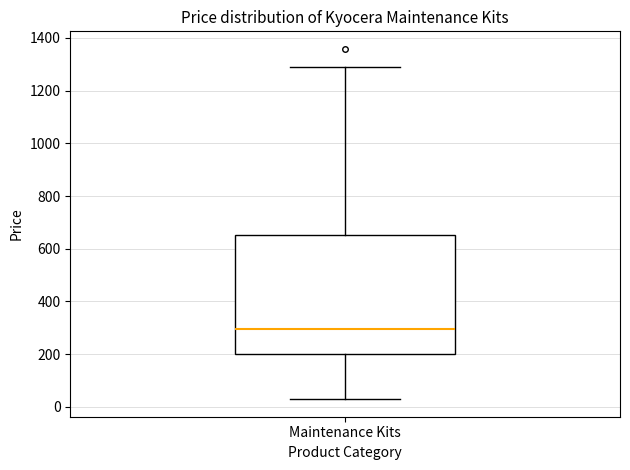

Transcribe this box plot: give where the median line is, the range the box spans, and where the two whiskers end, as read against the y-axis. The values are not printed on the chart, so give them approximately, as read against the axis.

median 300, box 200 to 660, whiskers 20 to 1300